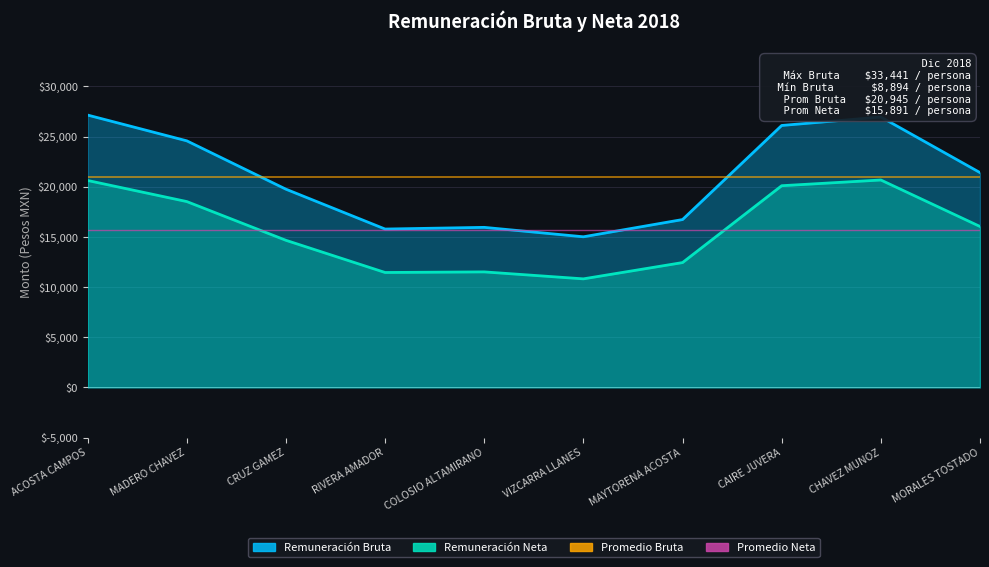

At which category is the sum across all series the highest?

ACOSTA CAMPOS